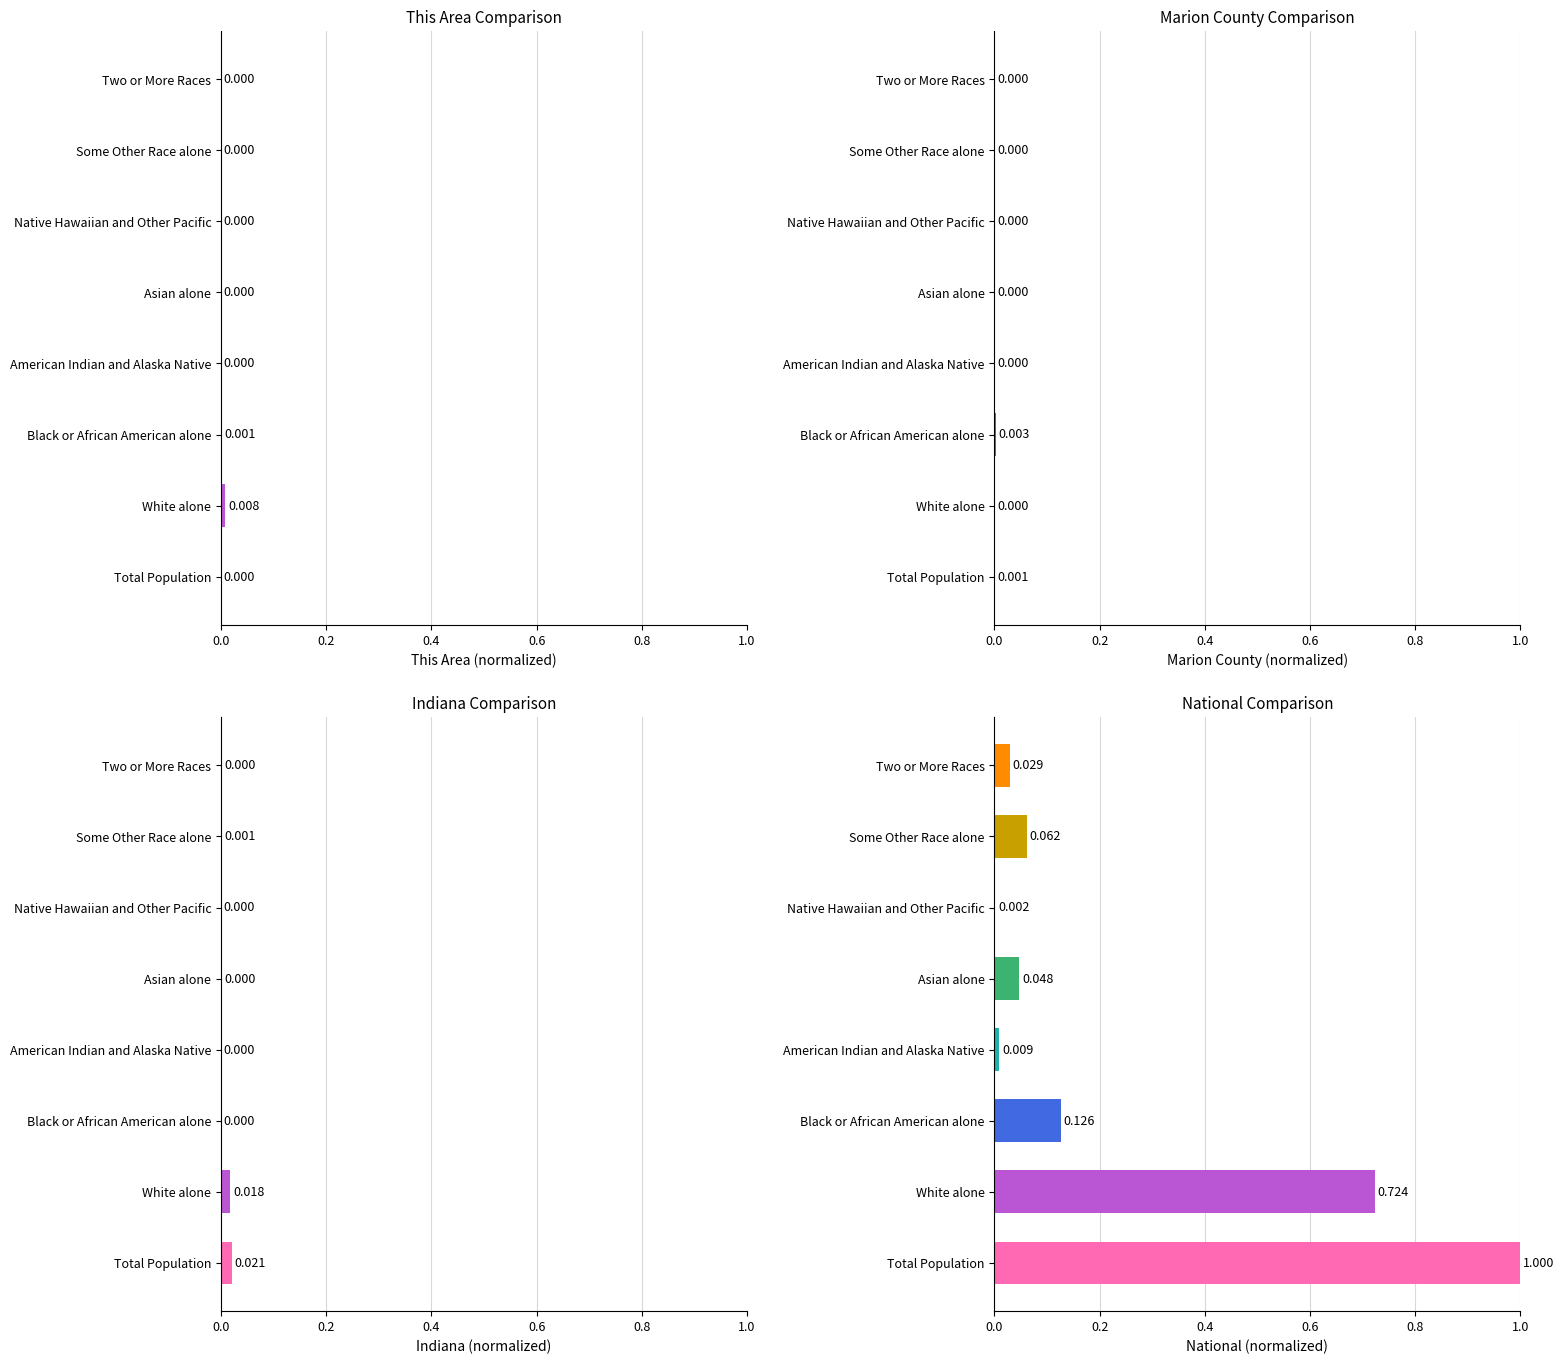

What is the difference between the National values at Black or African American alone and Two or More Races?

0.1